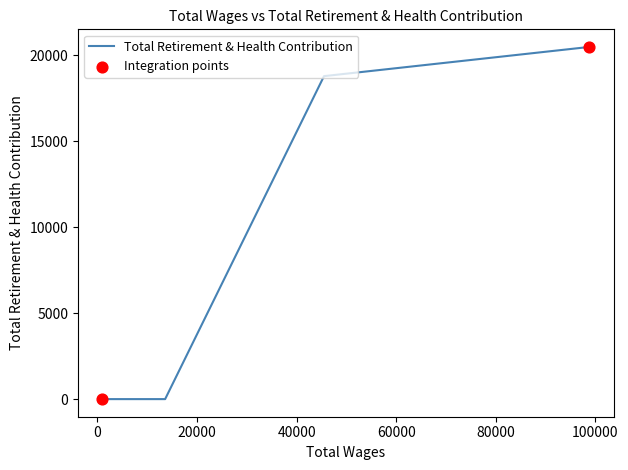

What is the greatest value displayed?

20471